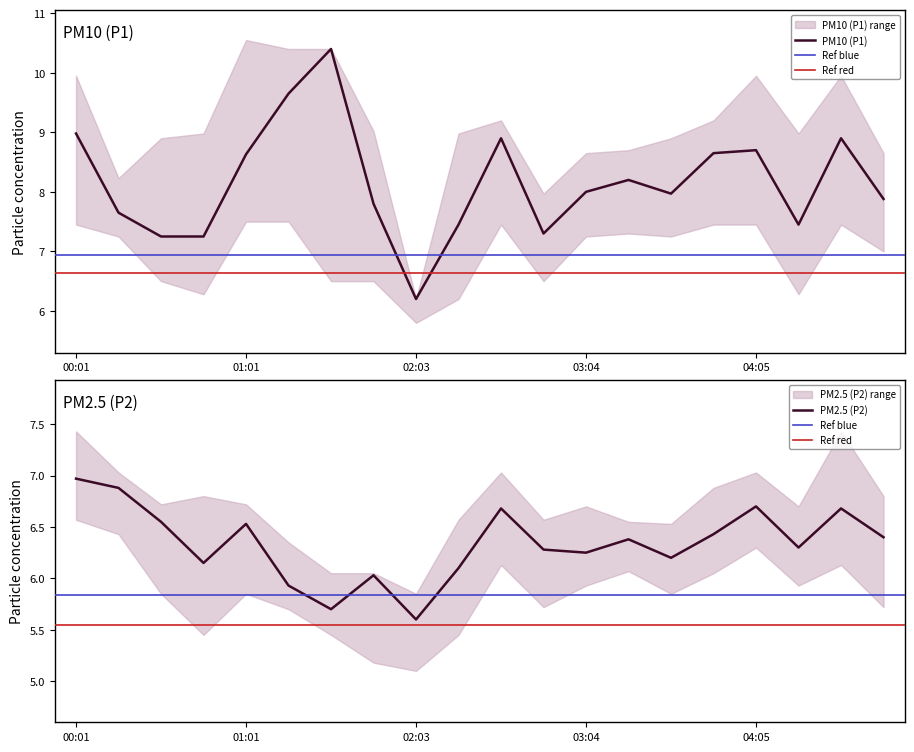

What is the average value of the P1 series?

8.2